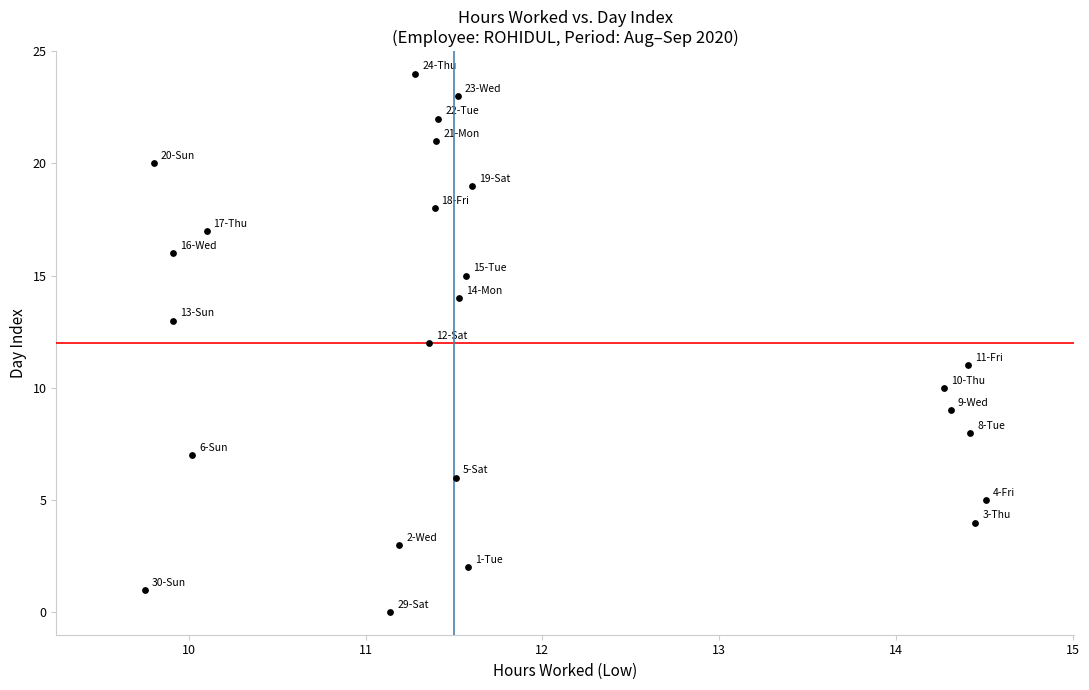

What is the range of Y values (max minus min)?

24